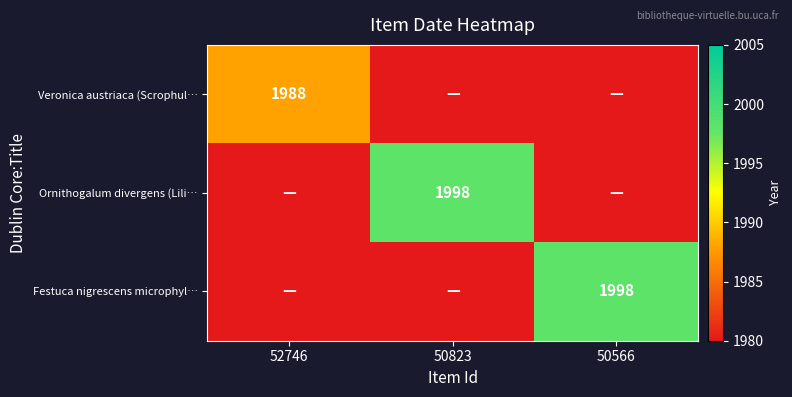

The Ornithogalum divergens (Lili… series shows 2980 at 50823. True or false?

False